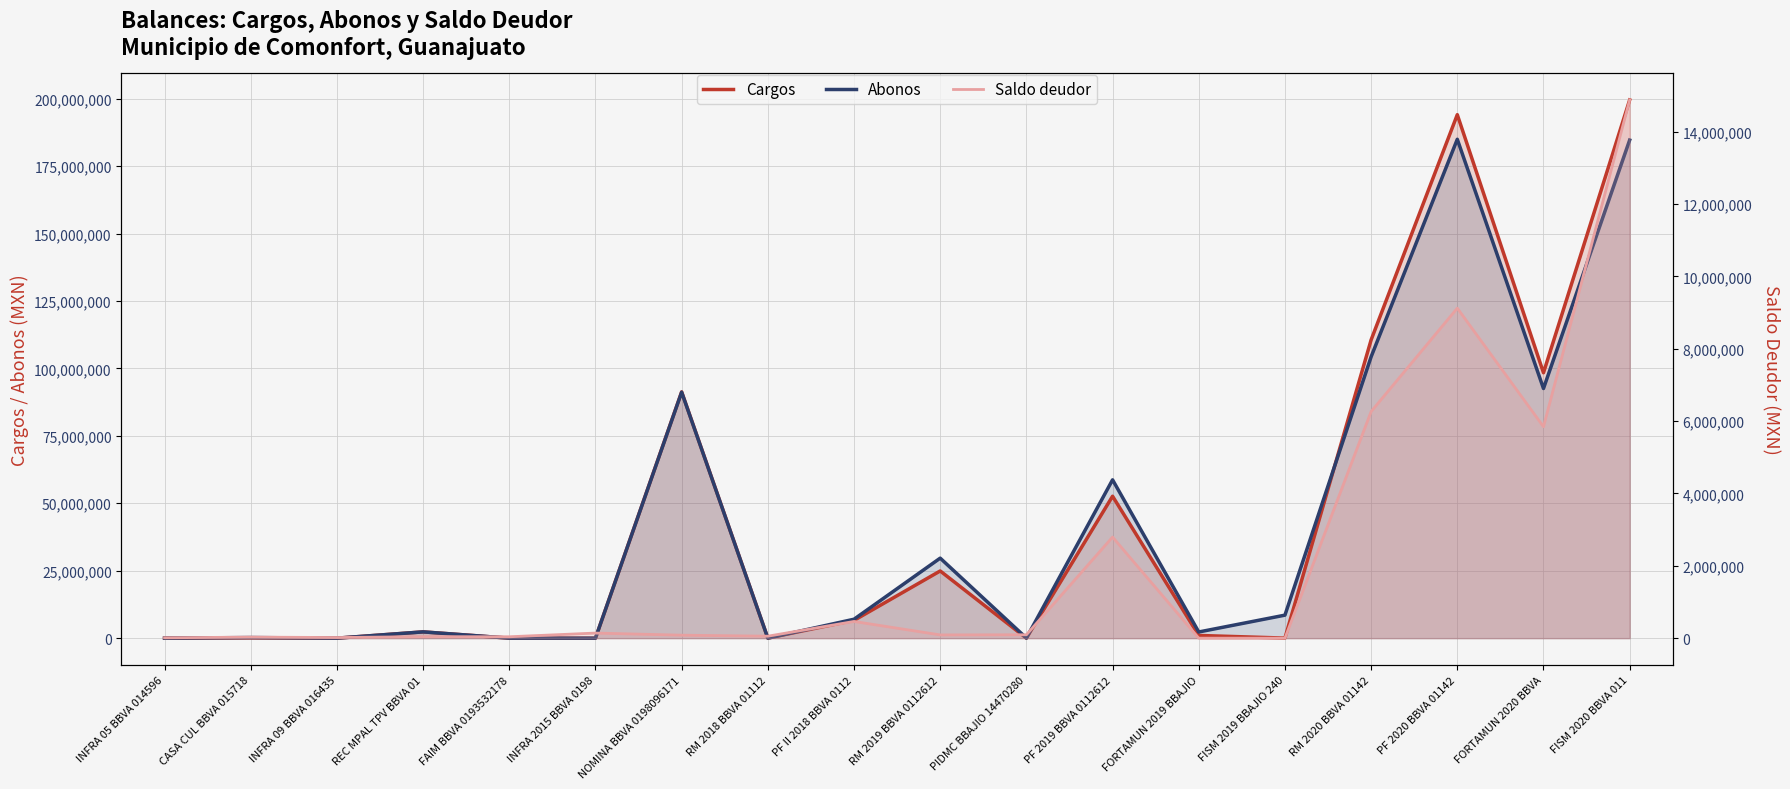

At how many categories does at least one series exceed 51762951?

6